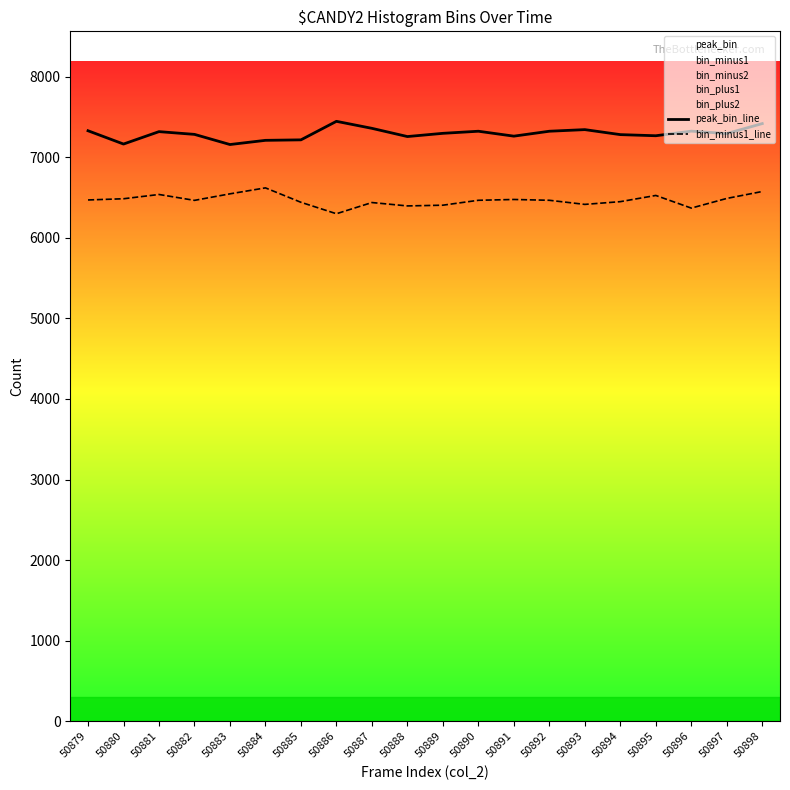

At which category is the sum across all series the highest?

50898